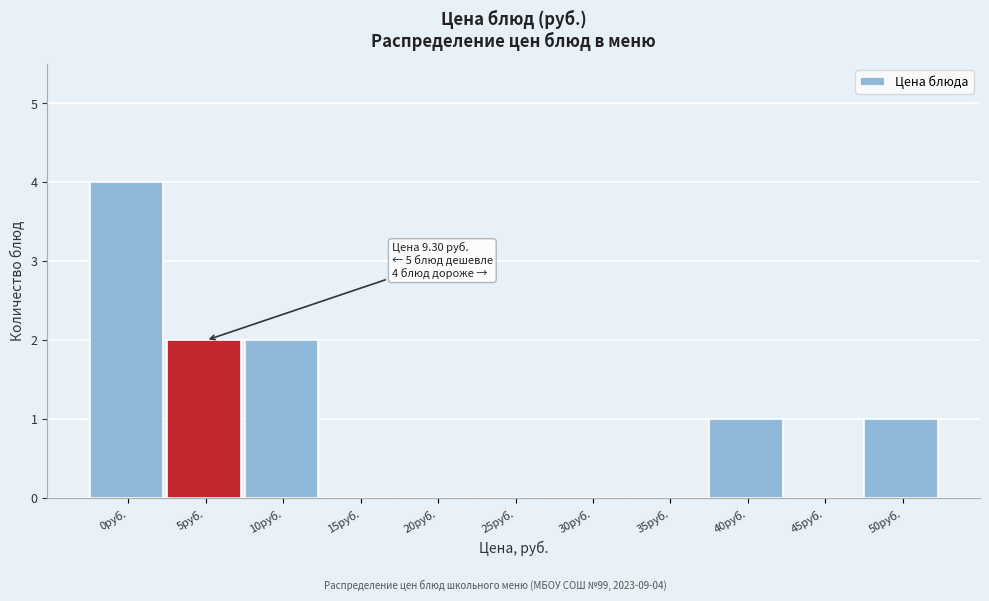

Reading left to right, transcribe all the data shown in this chart.

0руб.=4	5руб.=2	10руб.=2	15руб.=0	20руб.=0	25руб.=0	30руб.=0	35руб.=0	40руб.=1	45руб.=0	50руб.=1